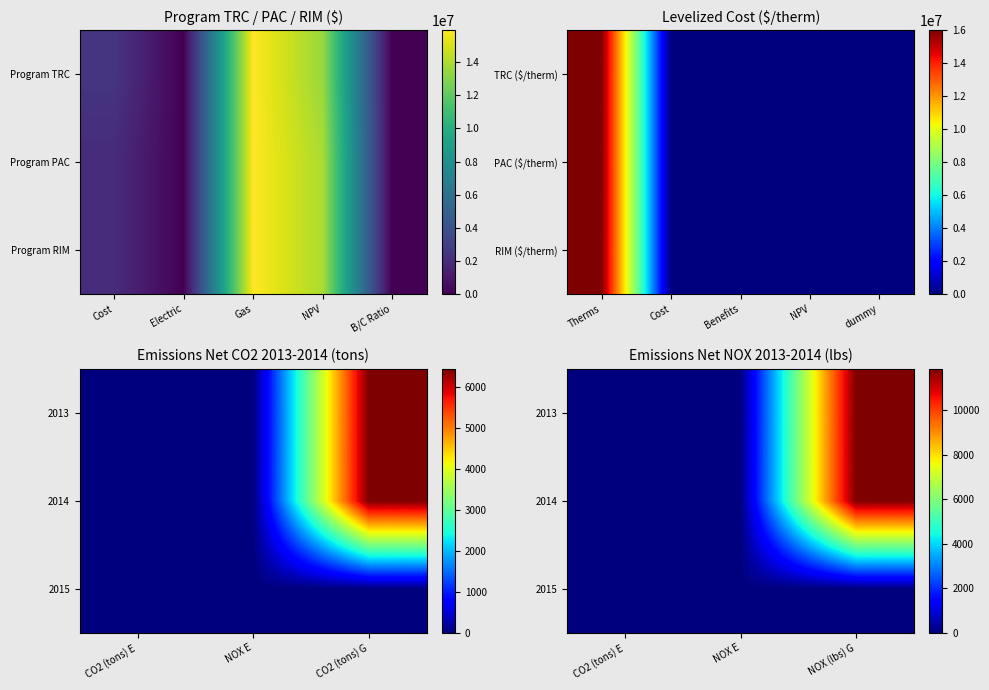

The 2015 series shows 0.0 at CO2 (tons) E. True or false?

True